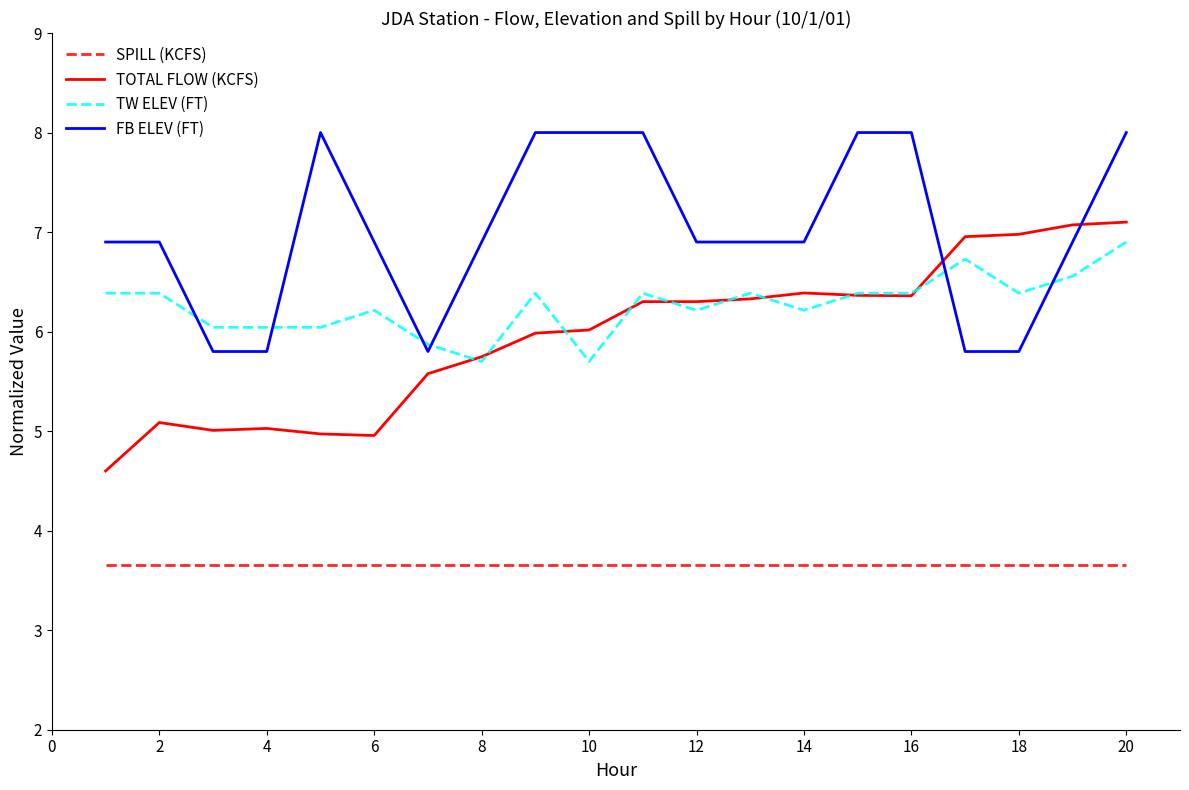

True or false: TW ELEV (FT) and SPILL (KCFS) cross at least once.

False